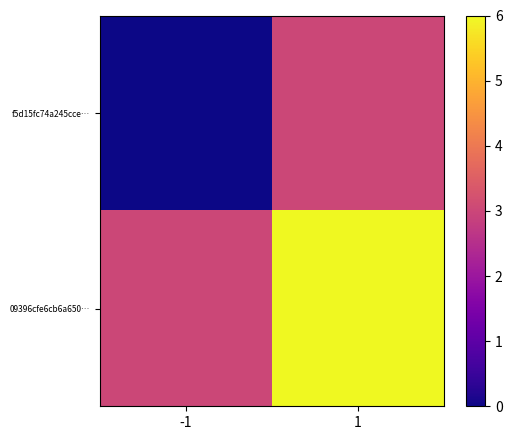

What is the difference between the highest and lowest values at 1?

3